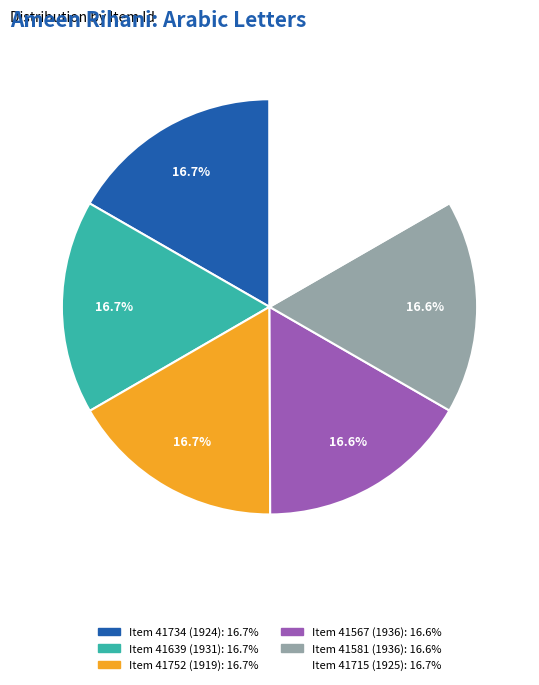

Does any single category account for the majority?

No